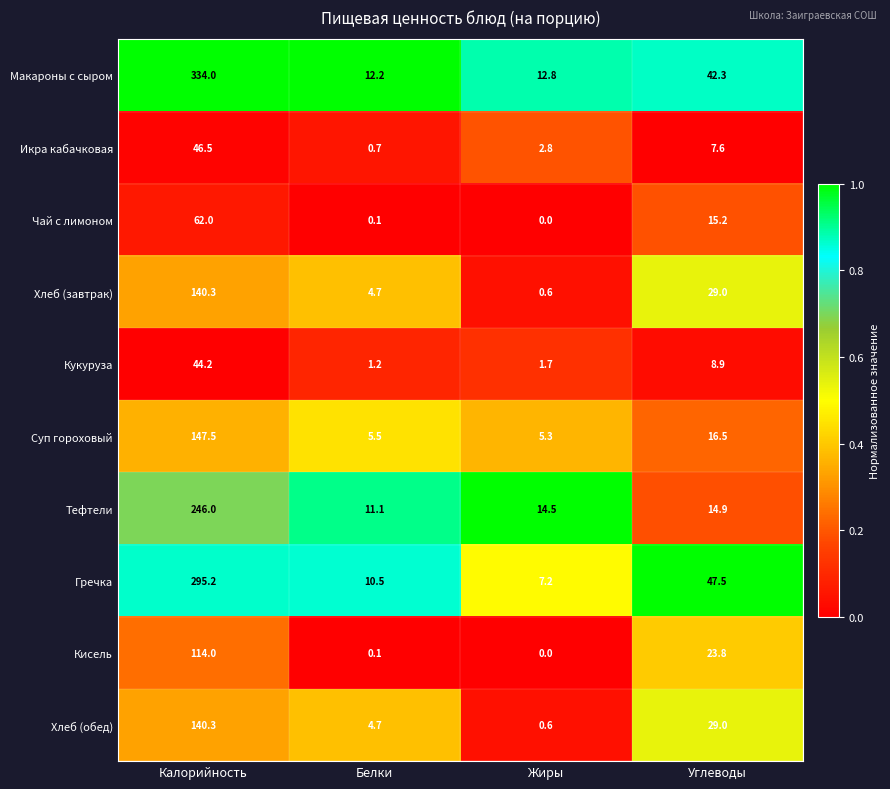

List the labels in order of Кисель value, smallest first.

Жиры, Белки, Углеводы, Калорийность